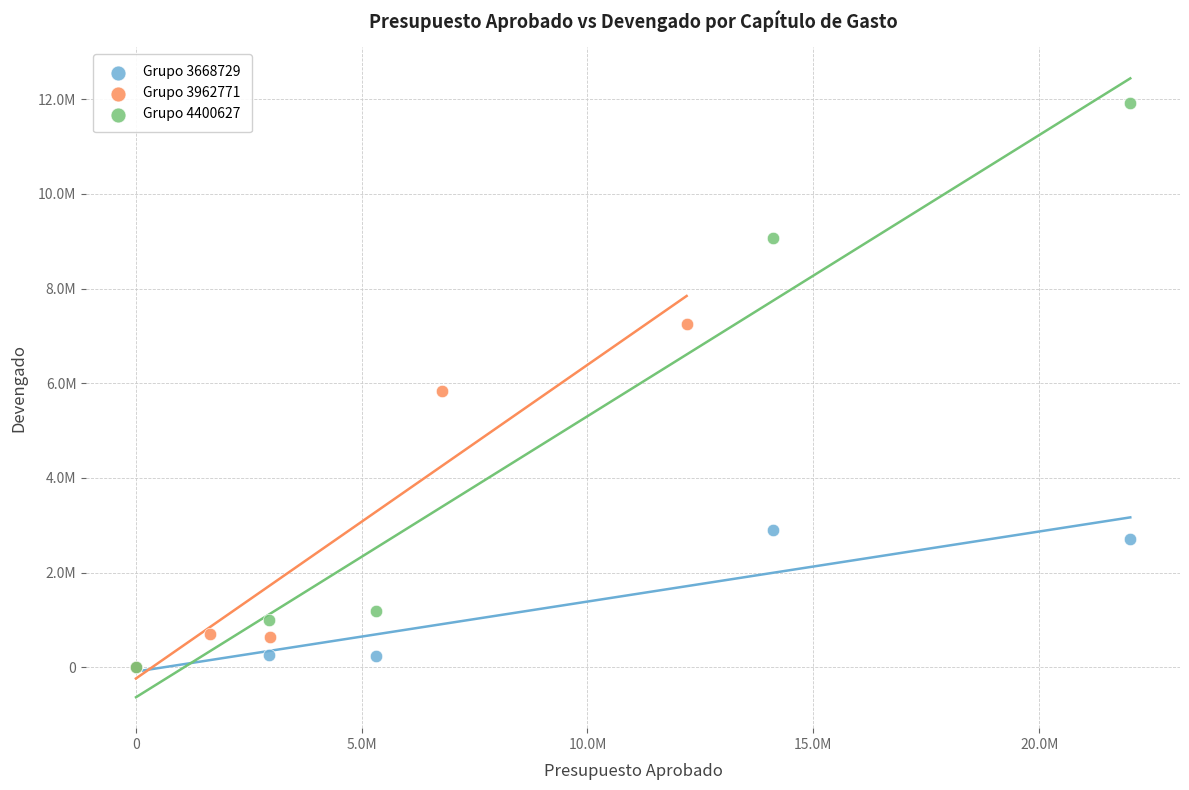

Which series reaches the maximum Y coordinate?

Grupo 4400627